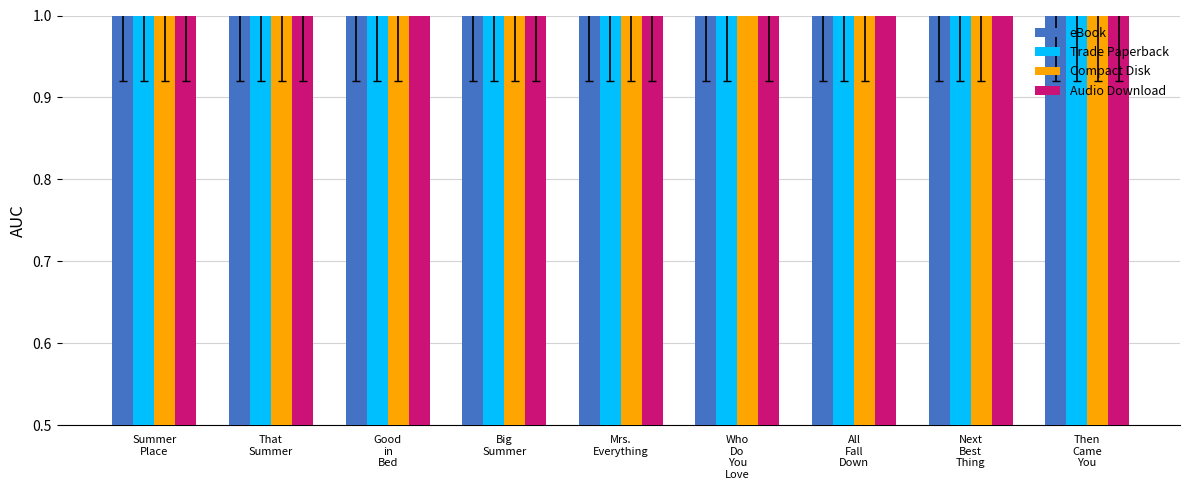

How many data points in Audio Download are above 1?

3